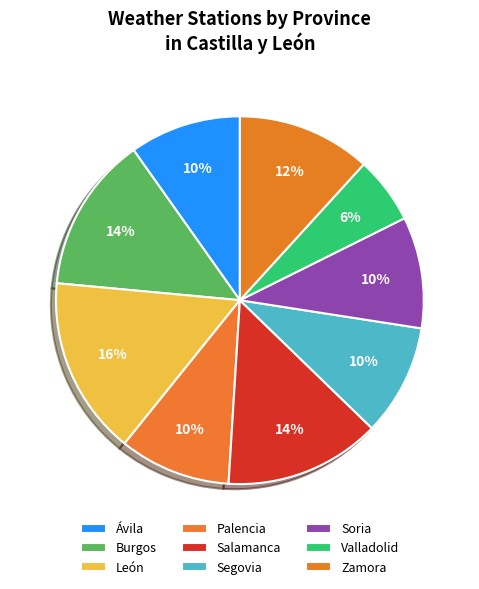

Count the number of slices in the pie.

9